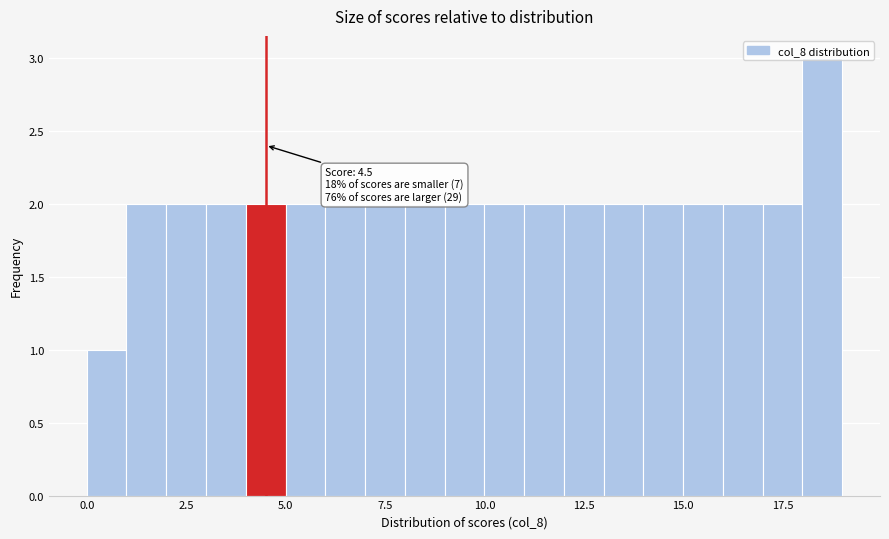

Read against the x-axis, roughly where is the centre of the tallest bar?

18.5